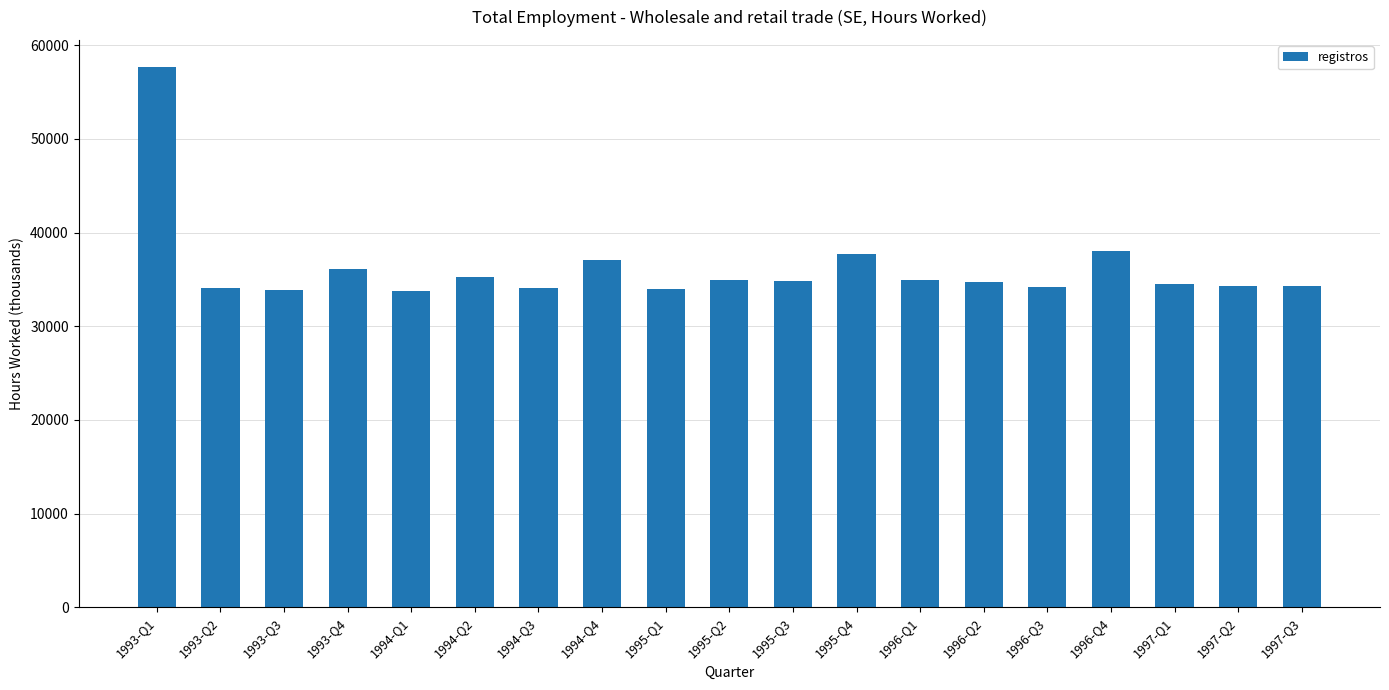

The value at 1993-Q4 is 36106. True or false?

True